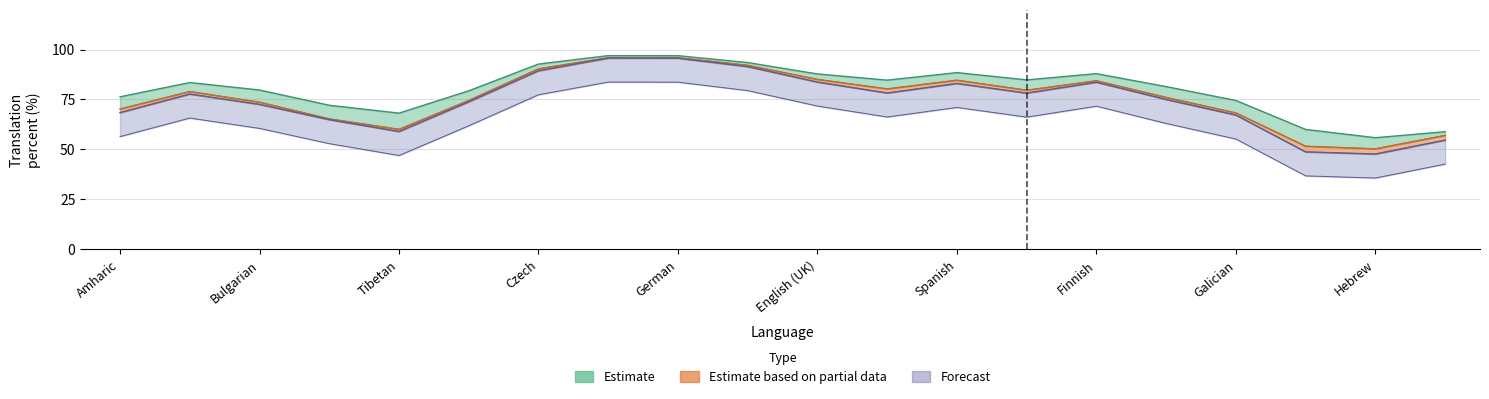

True or false: translated_percent has a value of 58.8 at Basque.

False